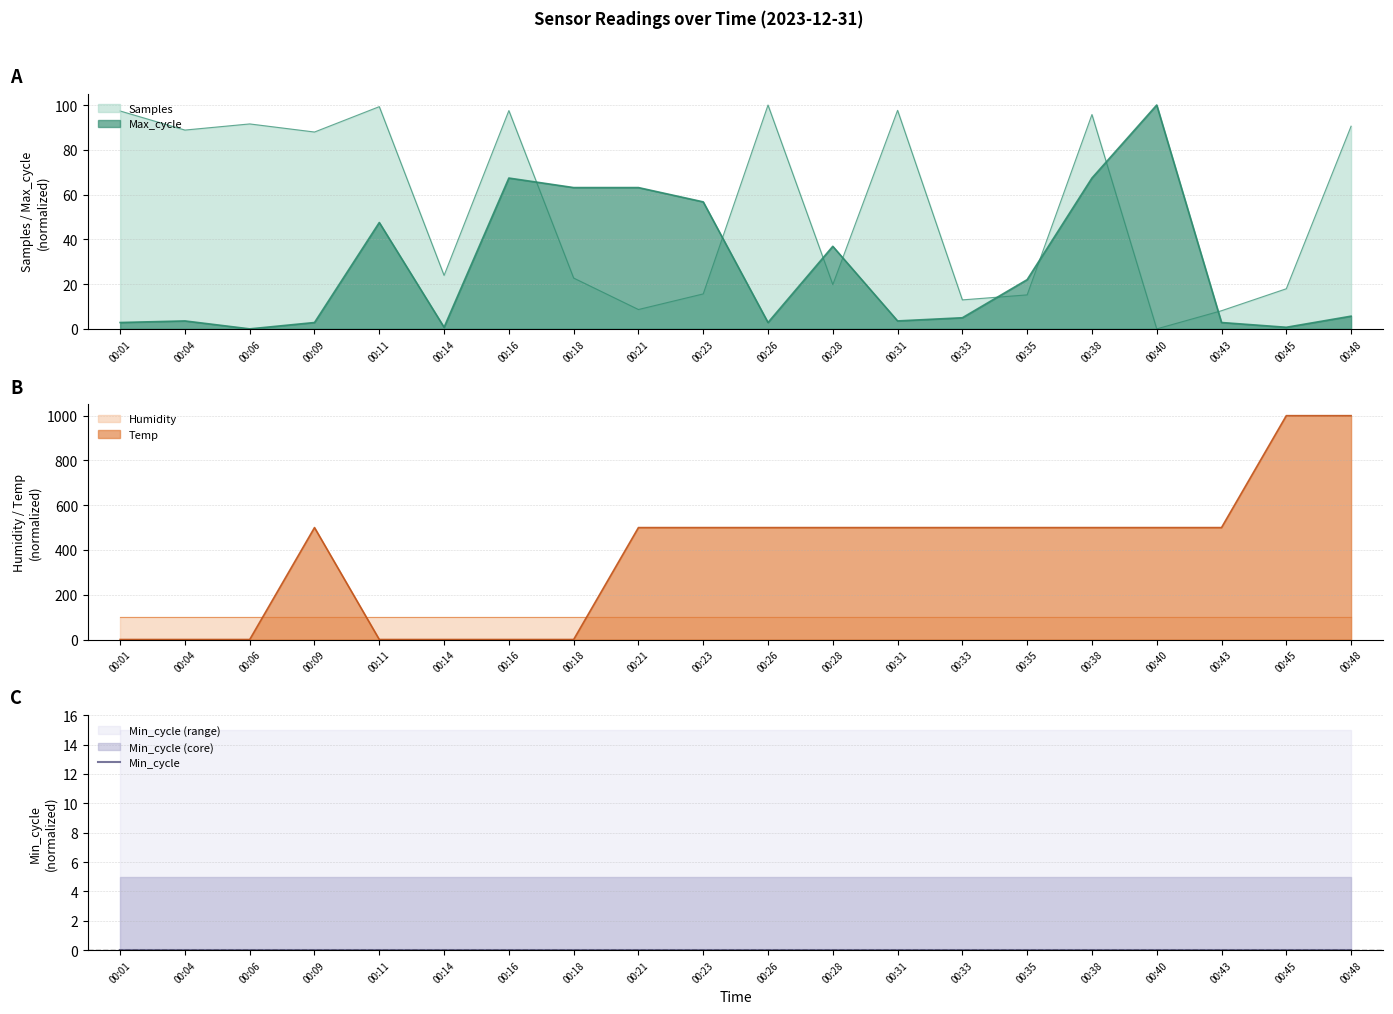

What is the highest value of the Max_cycle series?

100.0